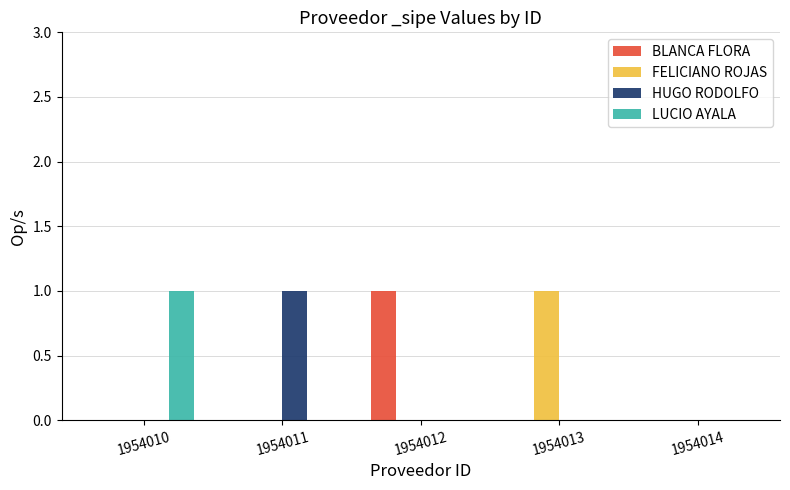

Is it true that LUCIO AYALA equals 0 at 1954011?

True